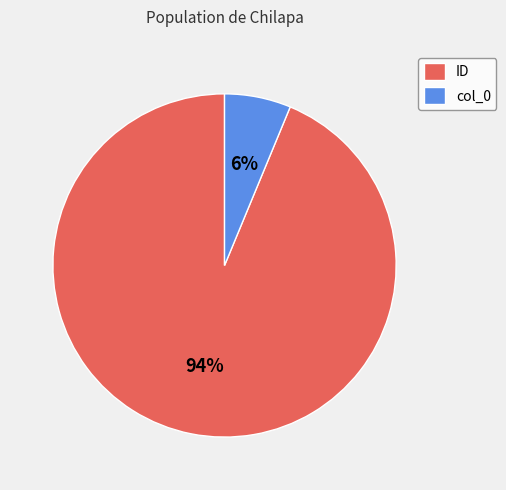

Does any single category account for the majority?

Yes